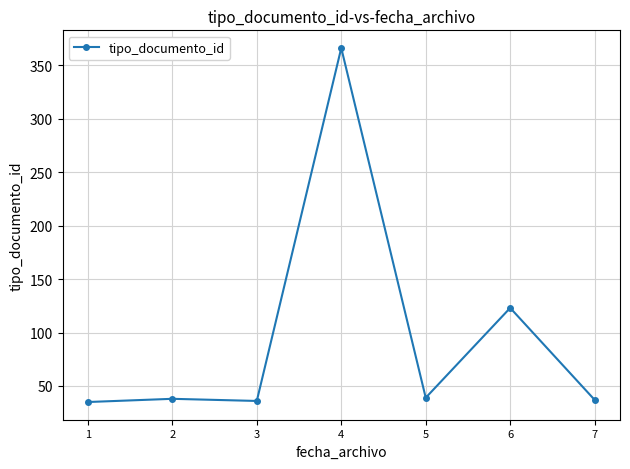

What is the value of the 2nd point from the left?

38